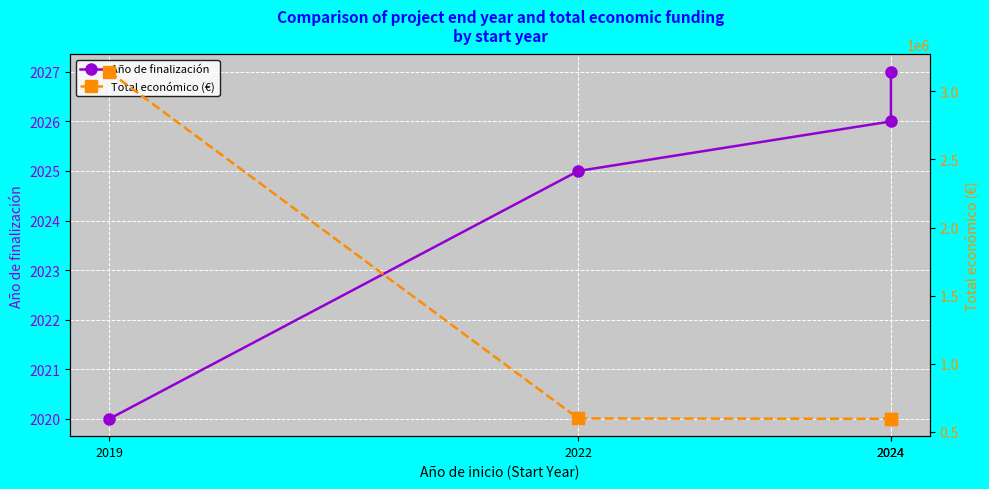

Reading left to right, list all the values displayed in this chart.

Año de finalización: 2020	2025	2026	2027
Total económico (€): 3142086	599022	596384	598597